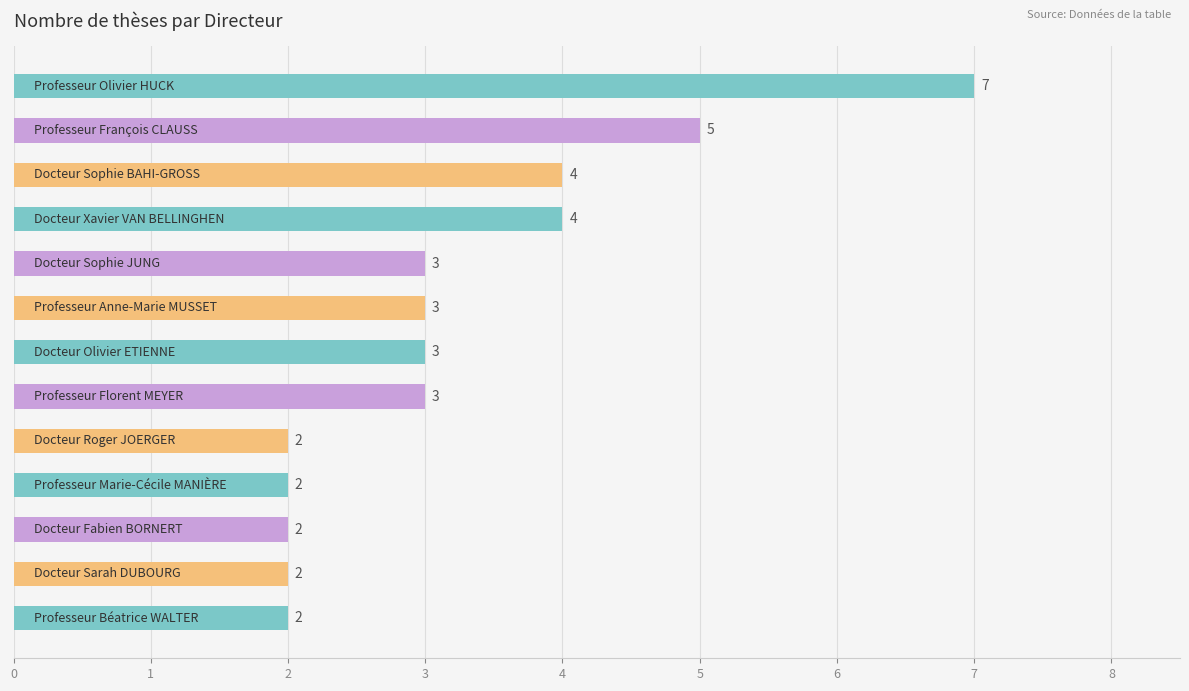

Count the number of categories in the chart.

13